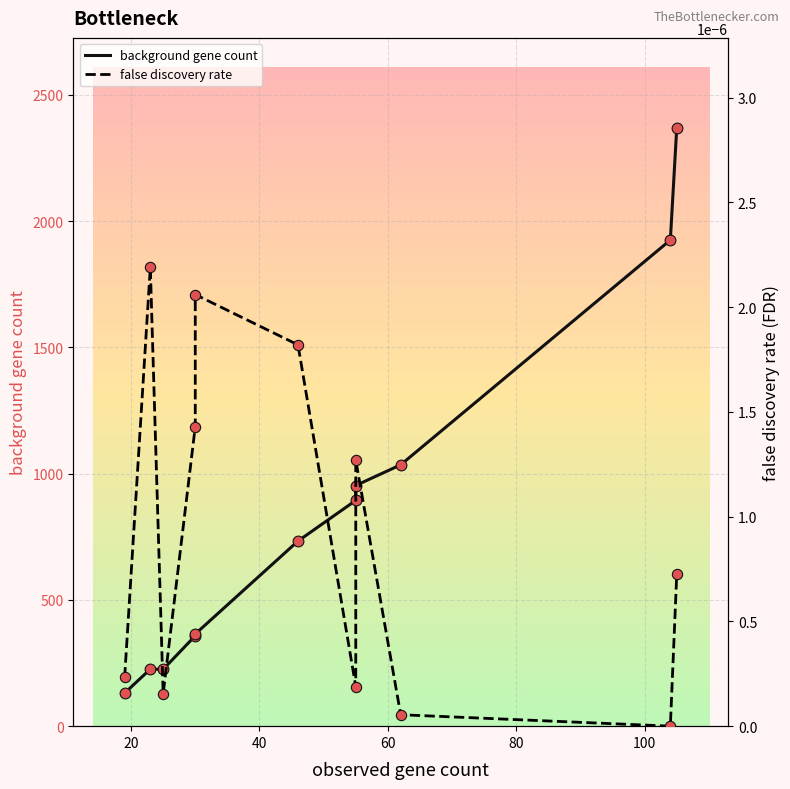

What are all the series names shown in the legend?

background gene count, false discovery rate